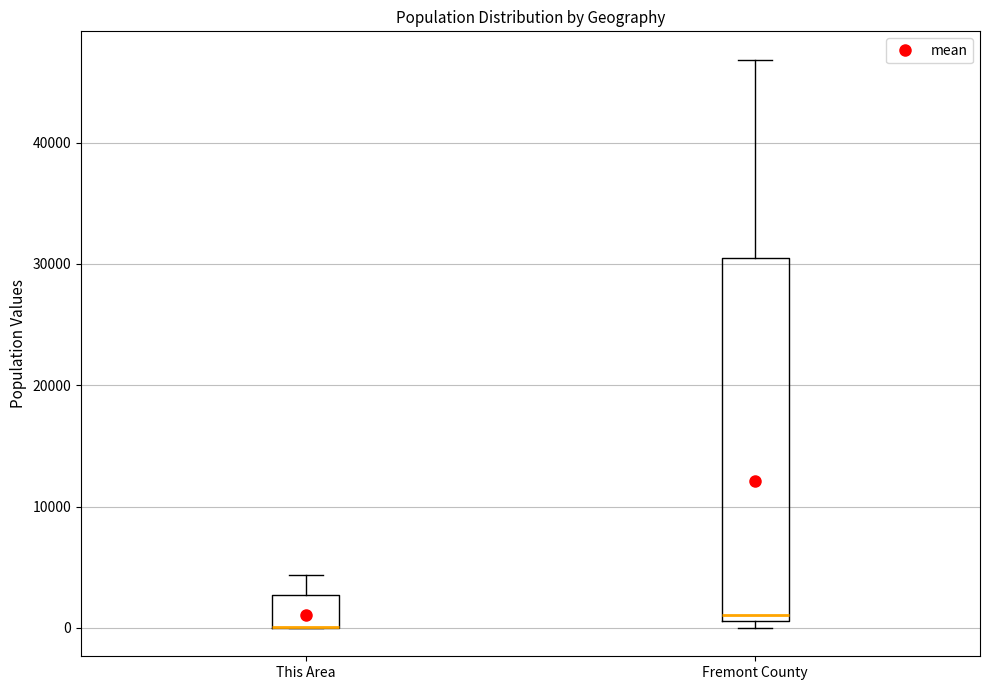

Comparing the boxes themselves (not the whiskers), which one is the tallest?

Fremont County